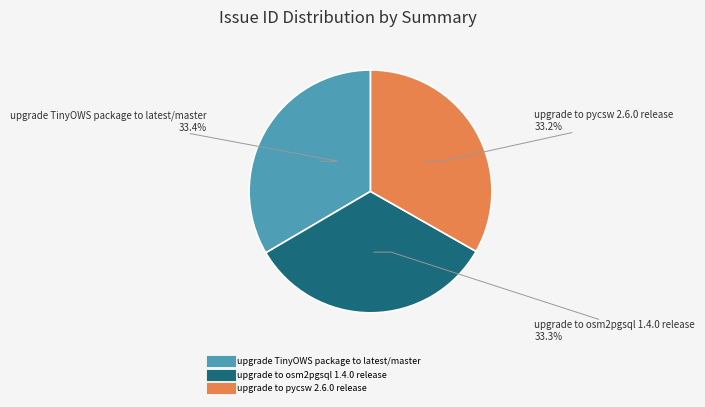

To the nearest percent, what percentage of the pie is upgrade TinyOWS package to latest/master?

33%